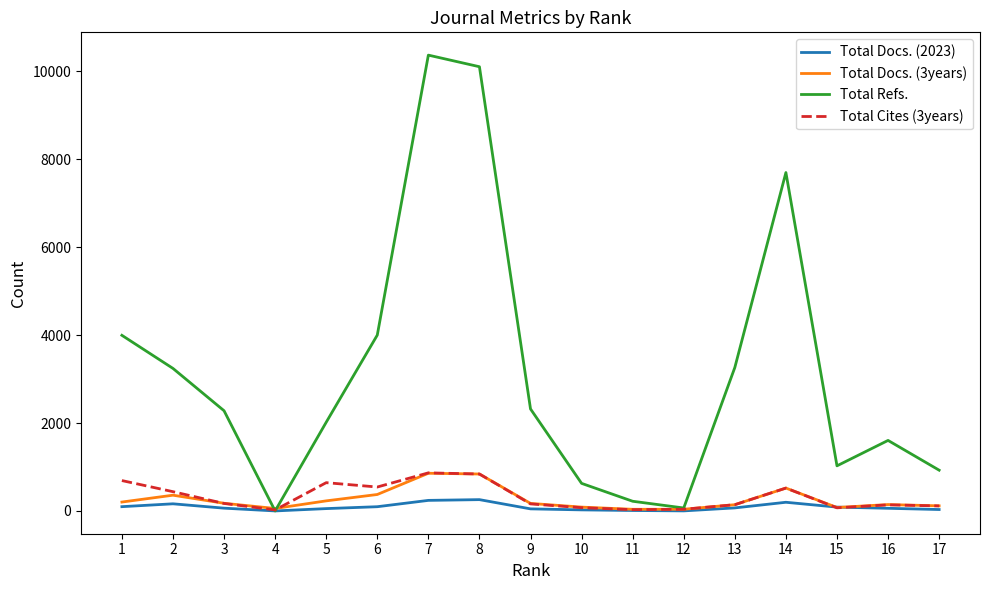

At which label does Total Cites (3years) first exceed 160?

1